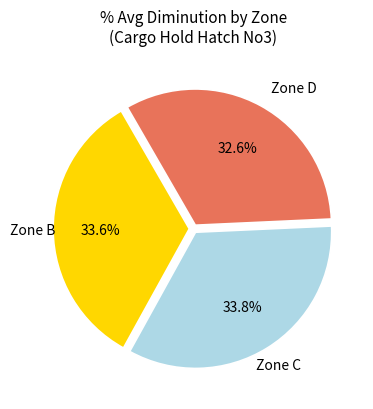

Is there a majority slice in this chart?

No